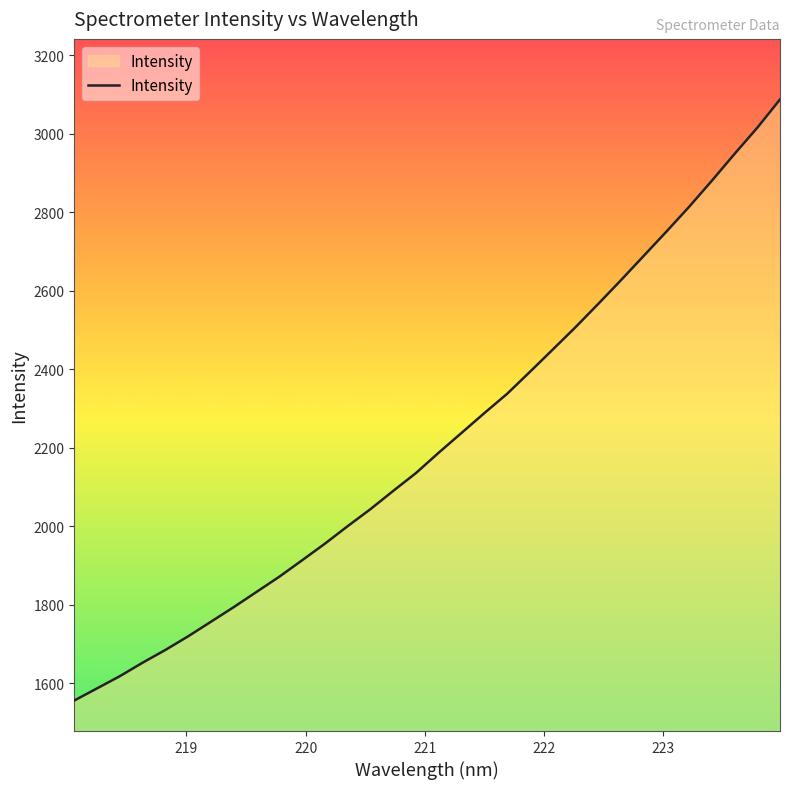

What is the maximum value shown in the chart?

3087.7